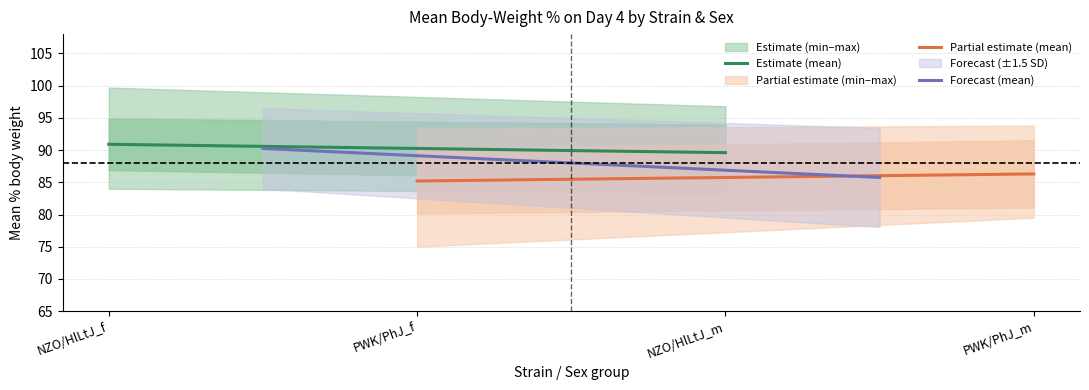

How many values in the Forecast (mean) series exceed 90?

1